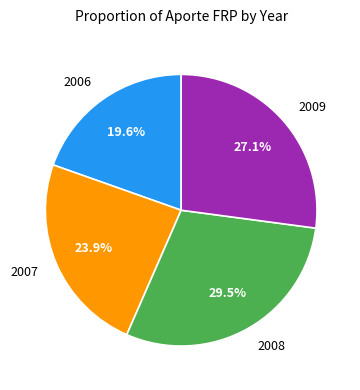

To the nearest percent, what portion does 2006 represent?

20%